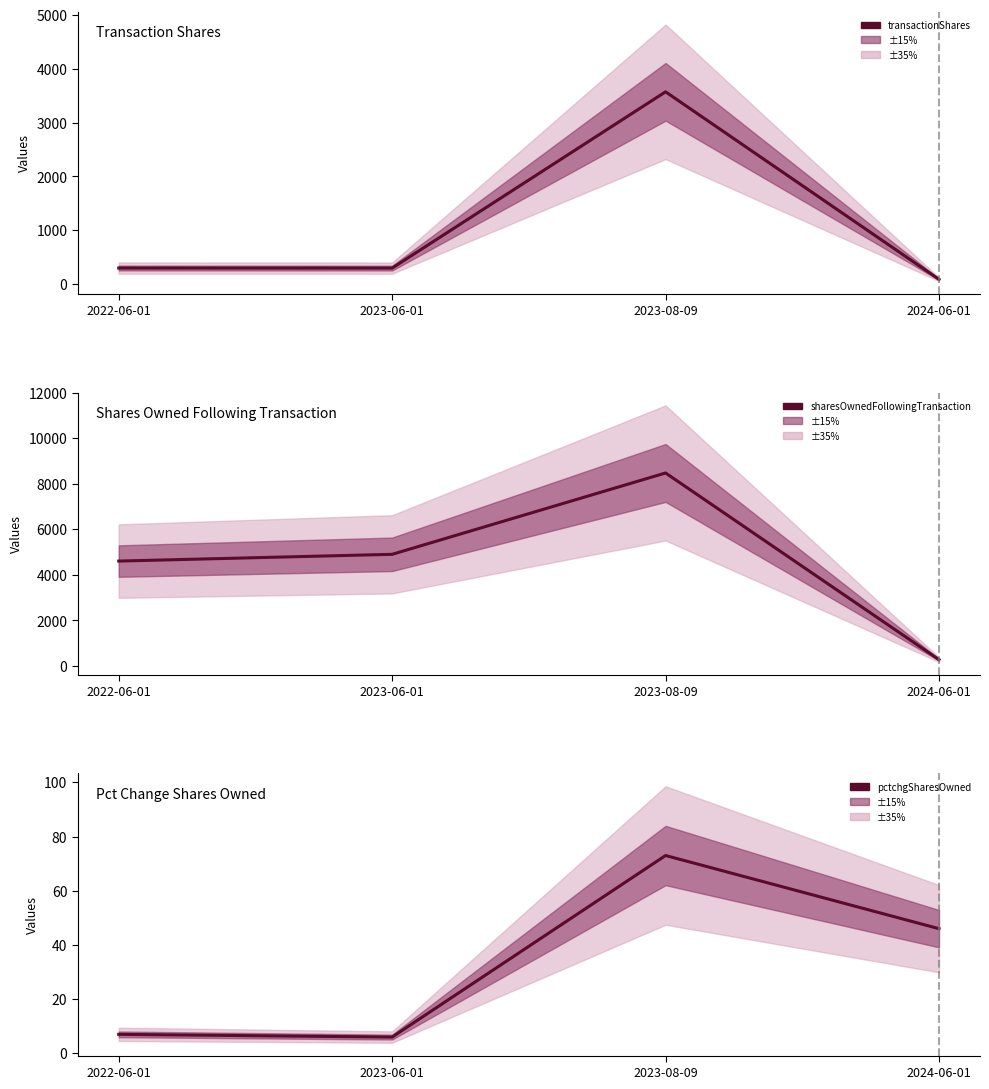

Where does the transactionShares series first go above 298?

2023-08-09